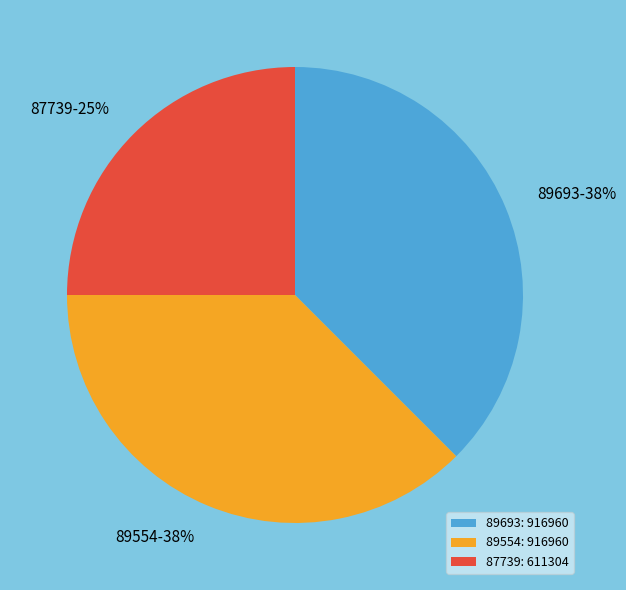

To the nearest percent, what is the average slice percentage?

33%